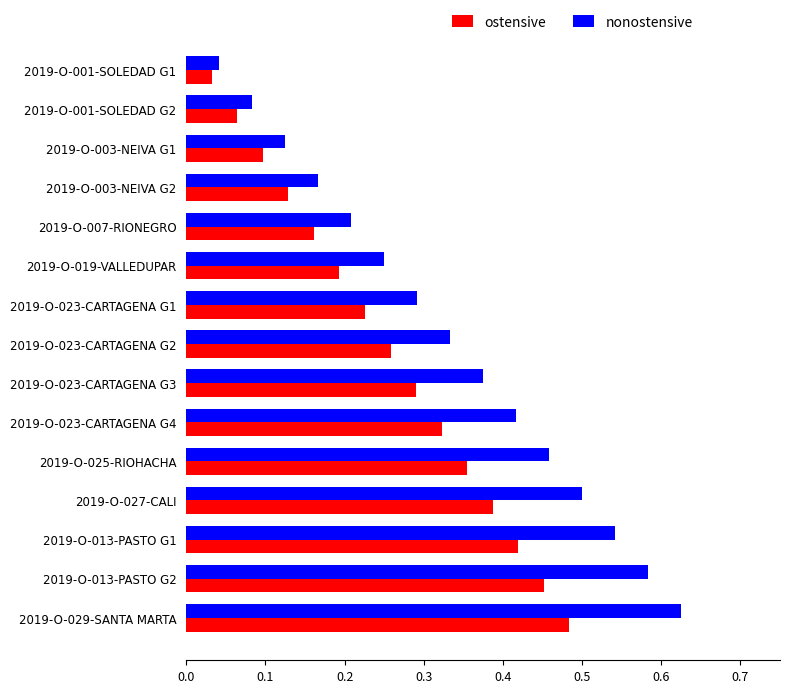

At which category is the sum across all series the highest?

2019-O-029-SANTA MARTA